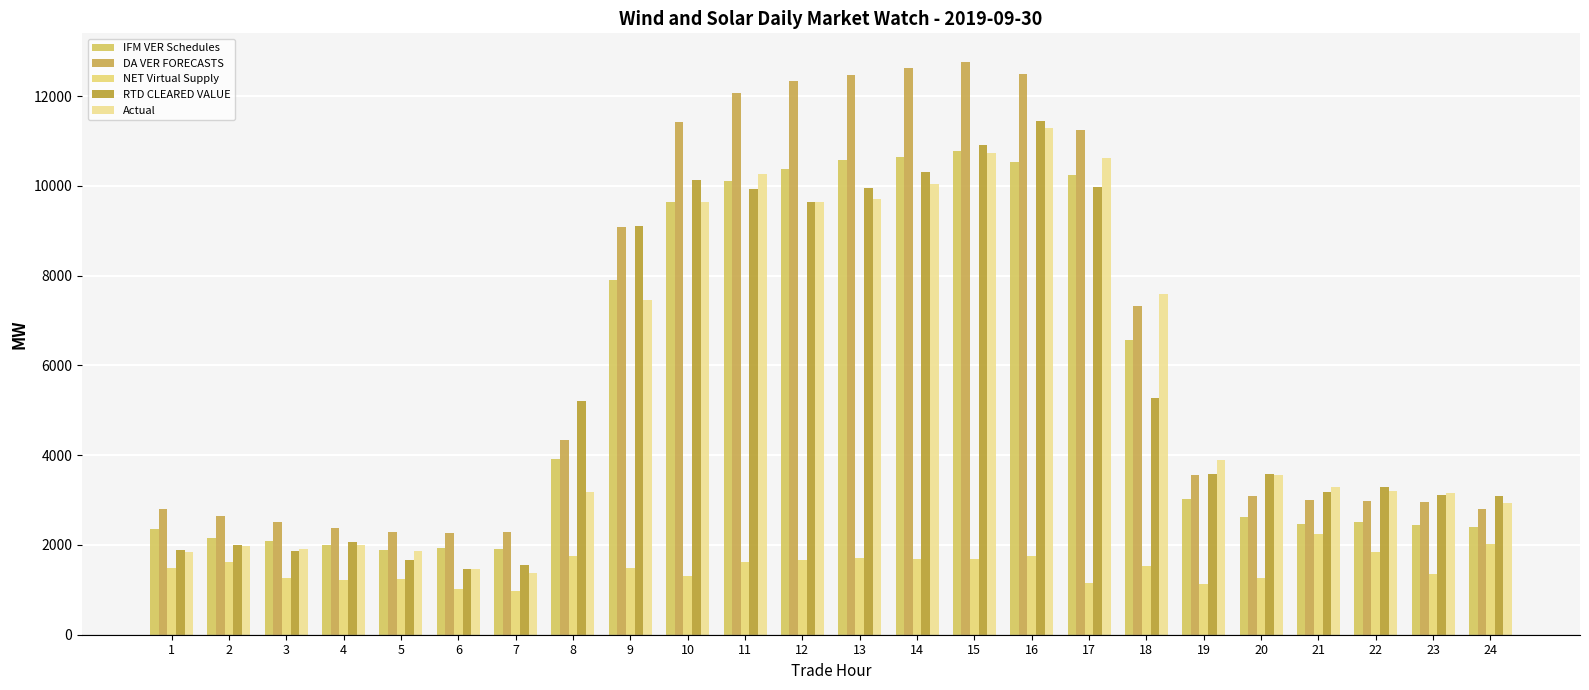

How many series are shown in this chart?

5